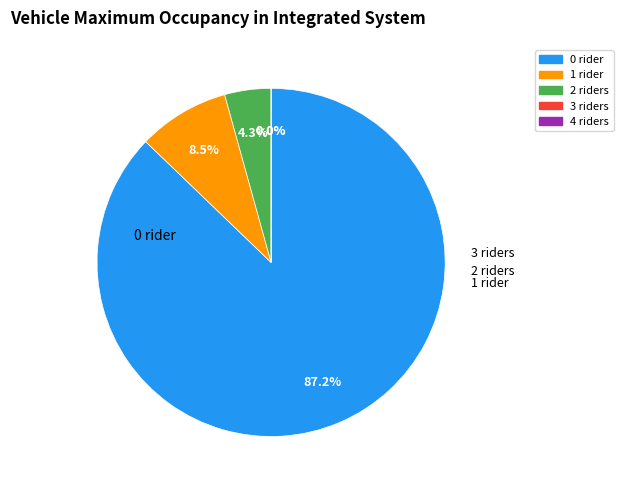

To the nearest percent, what portion does 21.0023123055176 represent?

5%